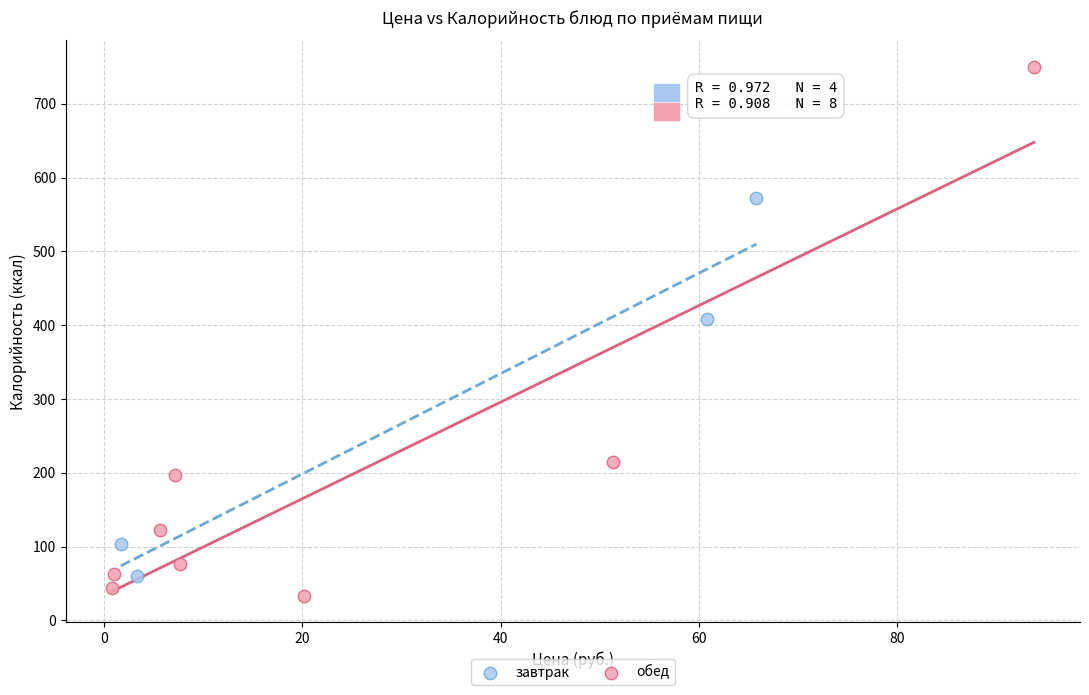

Which series has the largest Y range (max minus min)?

обед